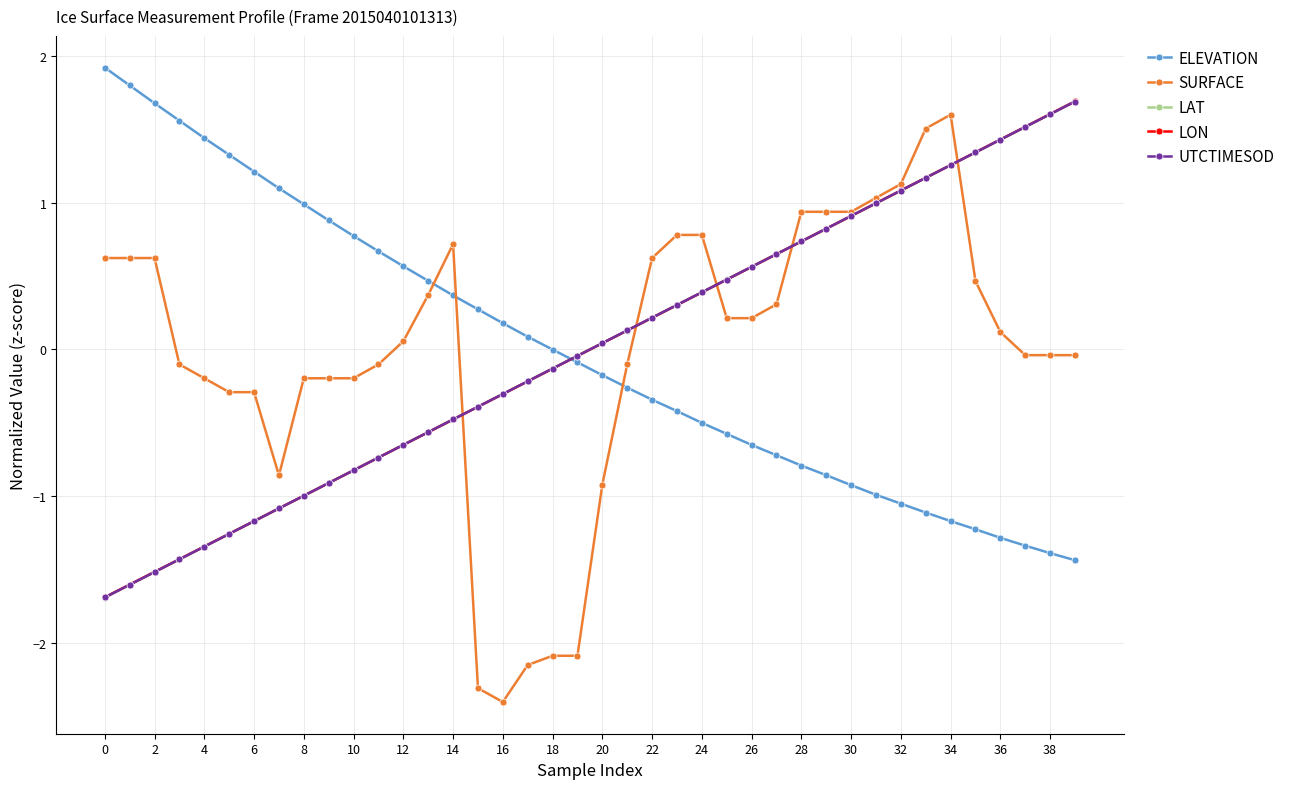

What is the value of the LON point at the 22nd from the left?

0.1